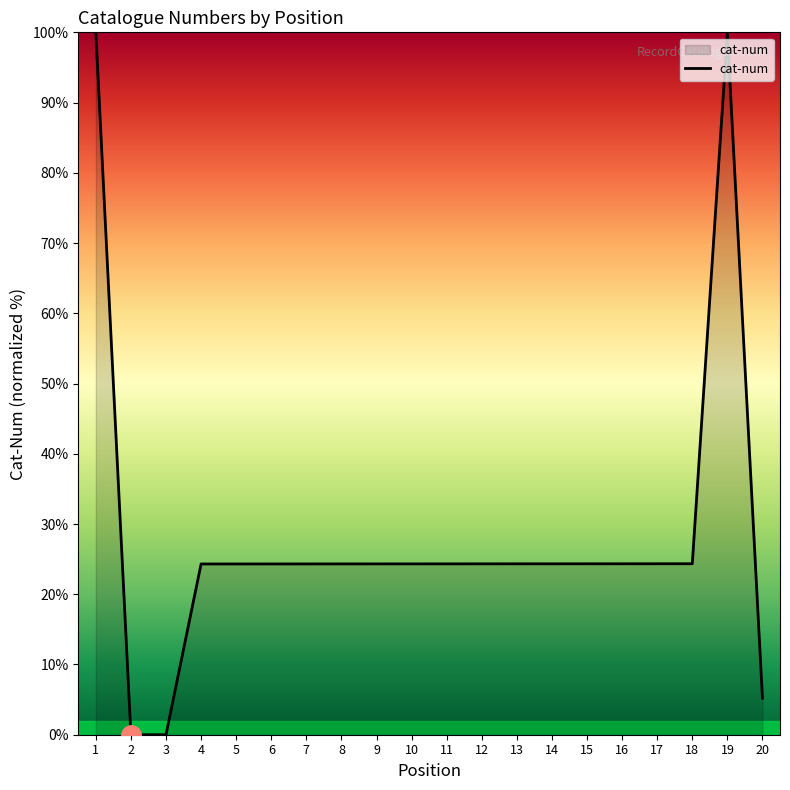

What is the approximate value at 5?

24.3